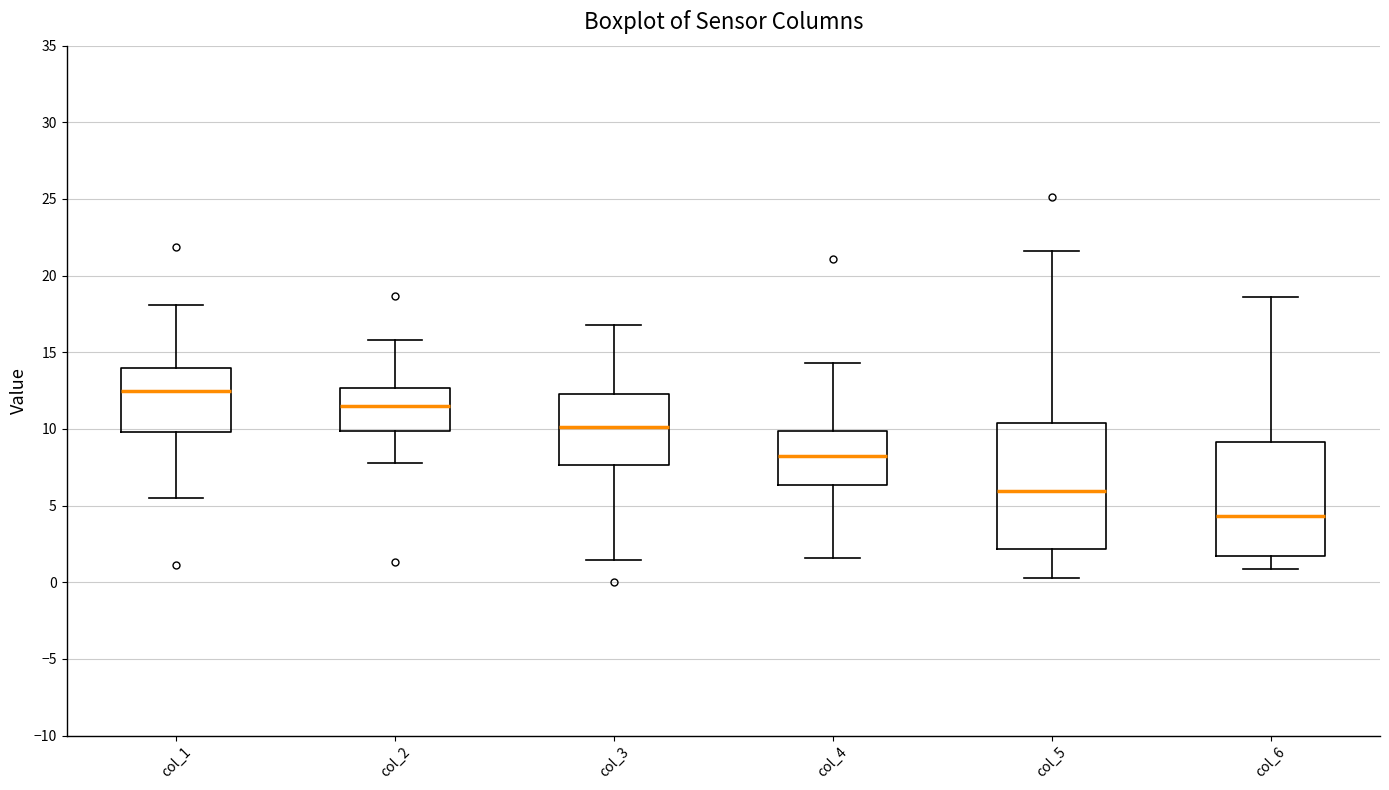

Where is the lower edge of the box for col_1 on the y-axis? The values are not printed on the chart, so give them approximately, as read against the axis.

10.0